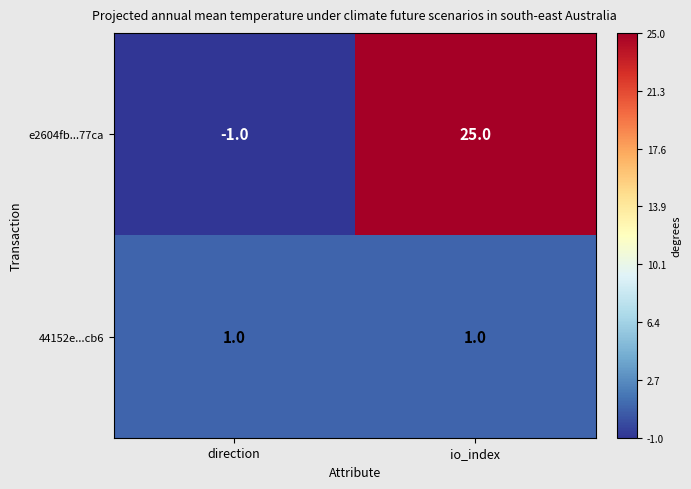

What is the smallest value displayed?

-1